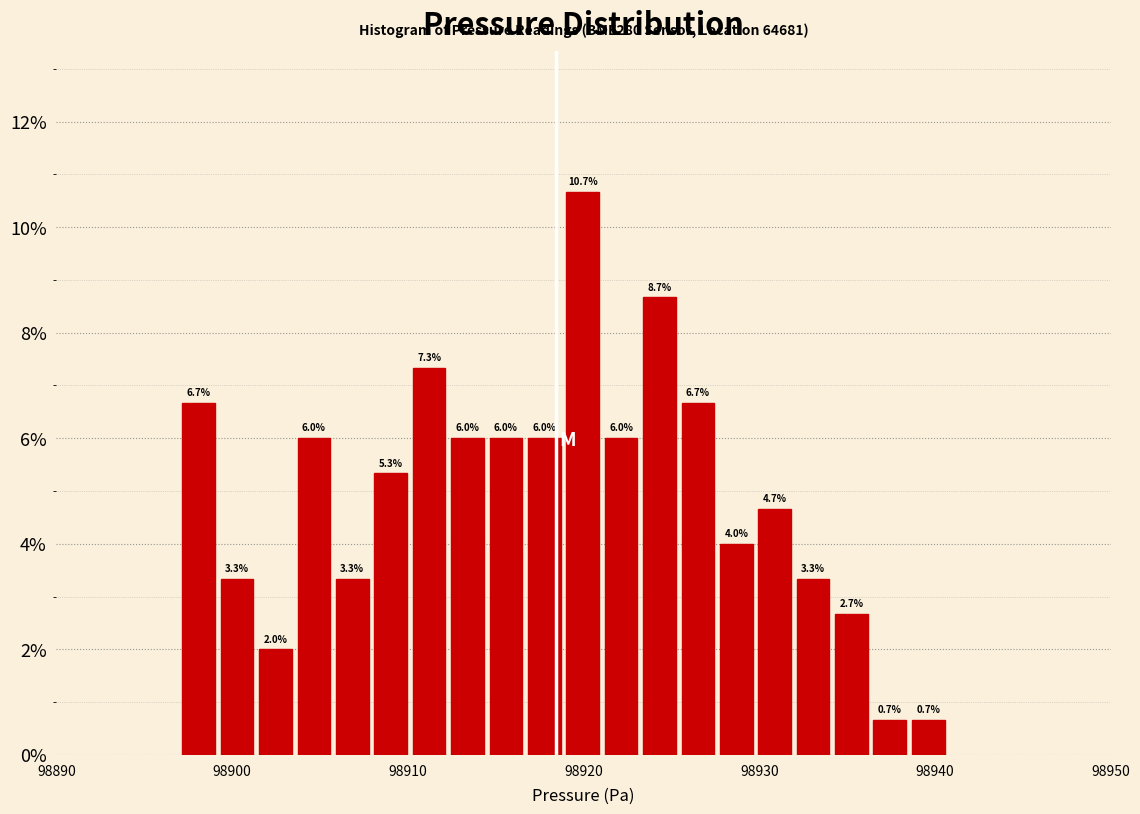

Read against the x-axis, roughly where is the centre of the tallest bar?

98920